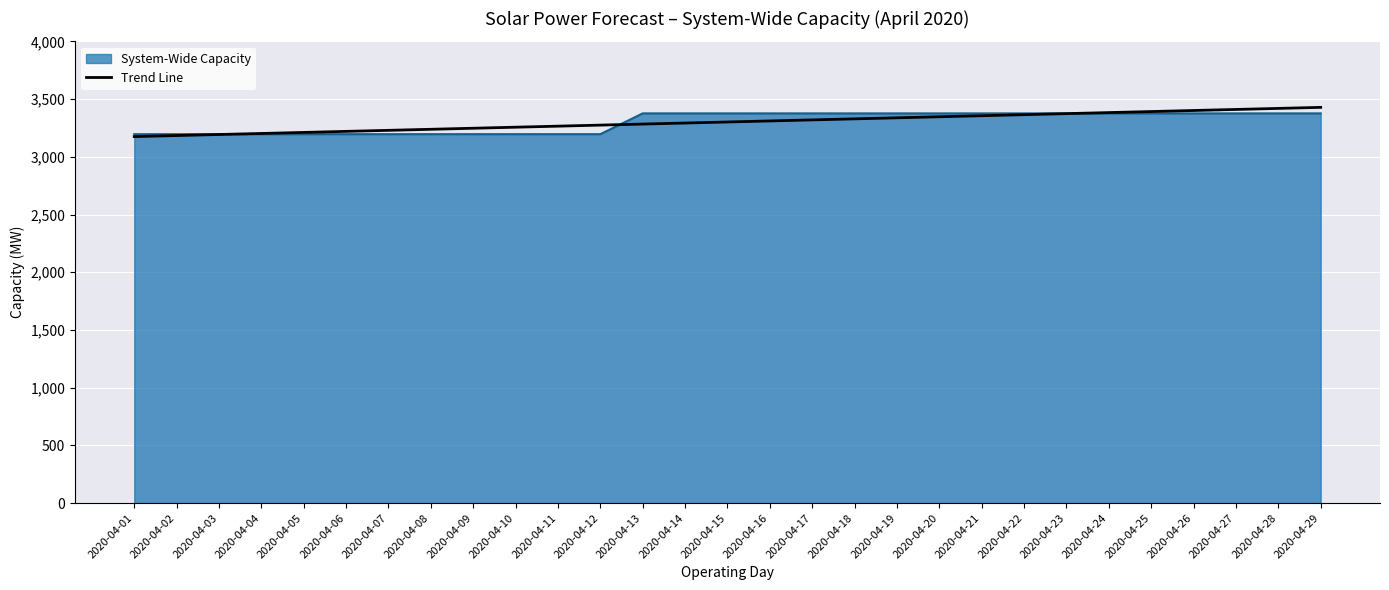

What is the total value across all series at 2020-04-13?

6659.4